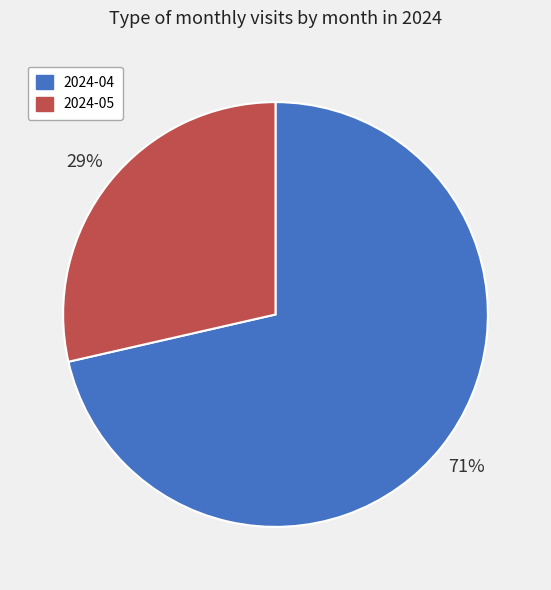

Rank the categories by value from highest to lowest.

2024-04, 2024-05